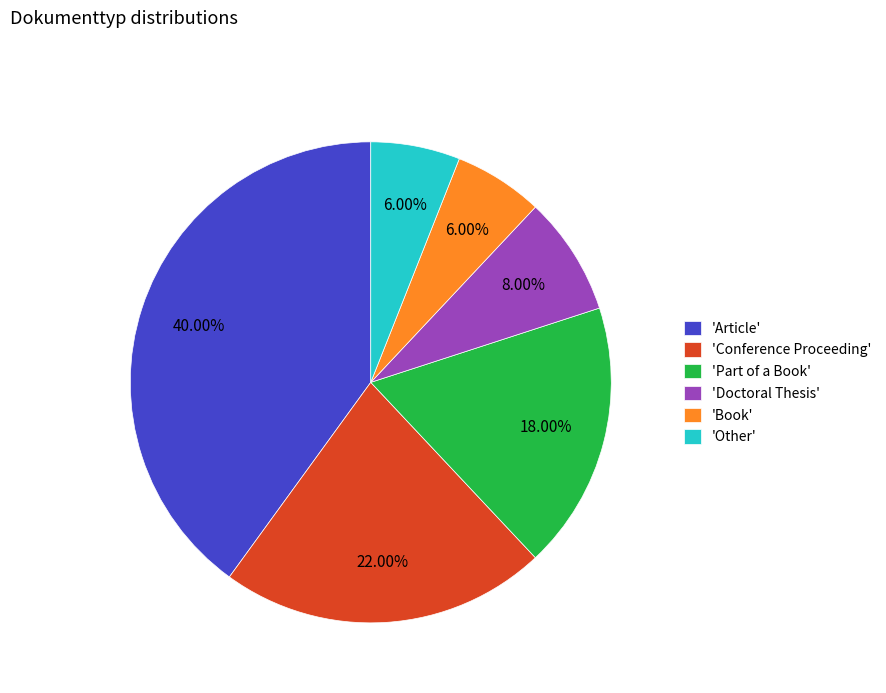

What is the ratio of the value at 'Part of a Book' to the value at 'Conference Proceeding'?

0.8